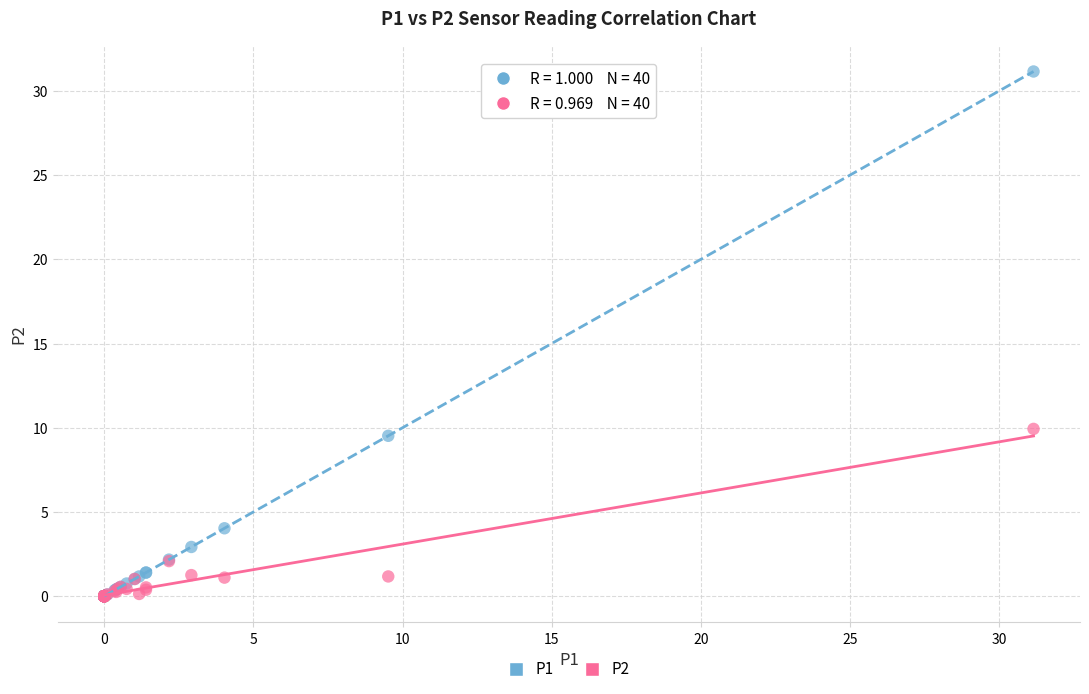

Which series contains the highest Y value?

P1